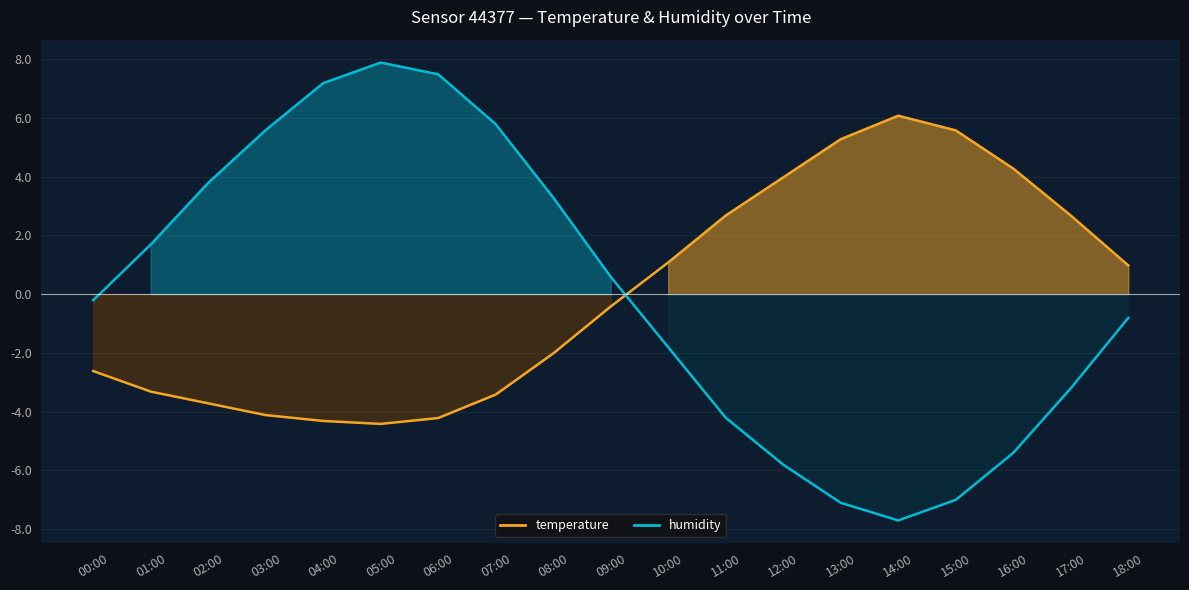

List the series in order of their overall mean, lowest first.

humidity_line, temperature_line